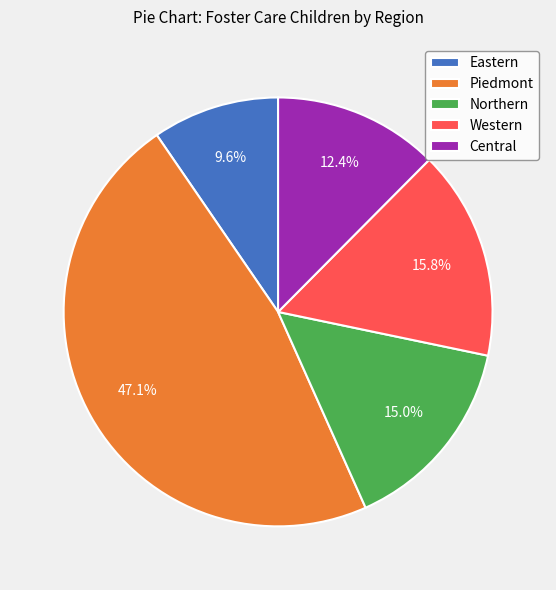

What percentage is the Western slice, to the nearest percent?

16%